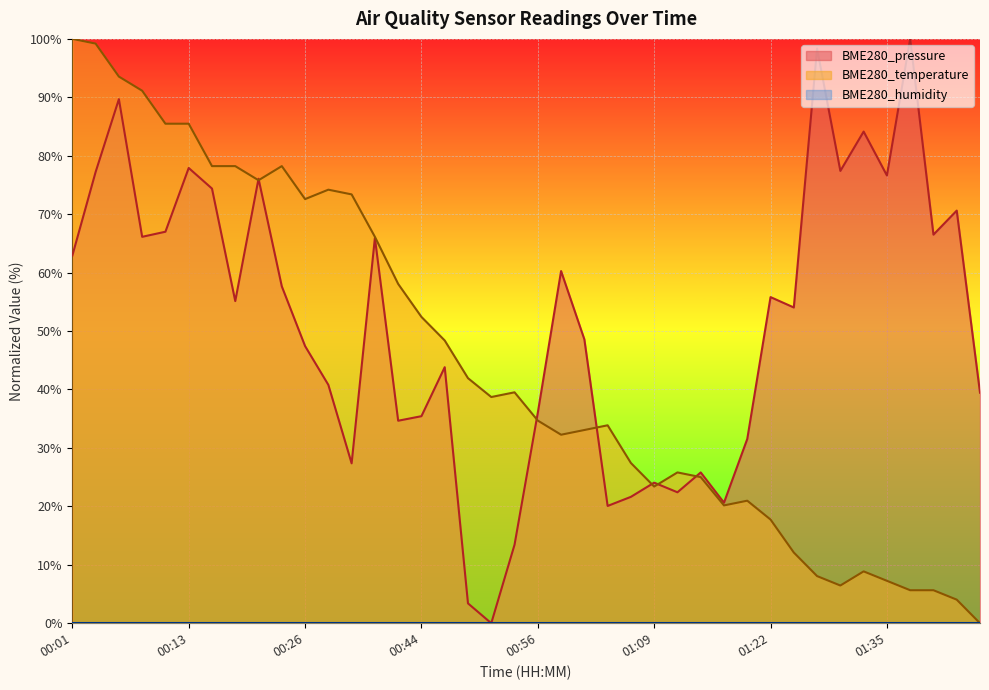

The value of BME280_temperature at 00:13 is 85.5. True or false?

True